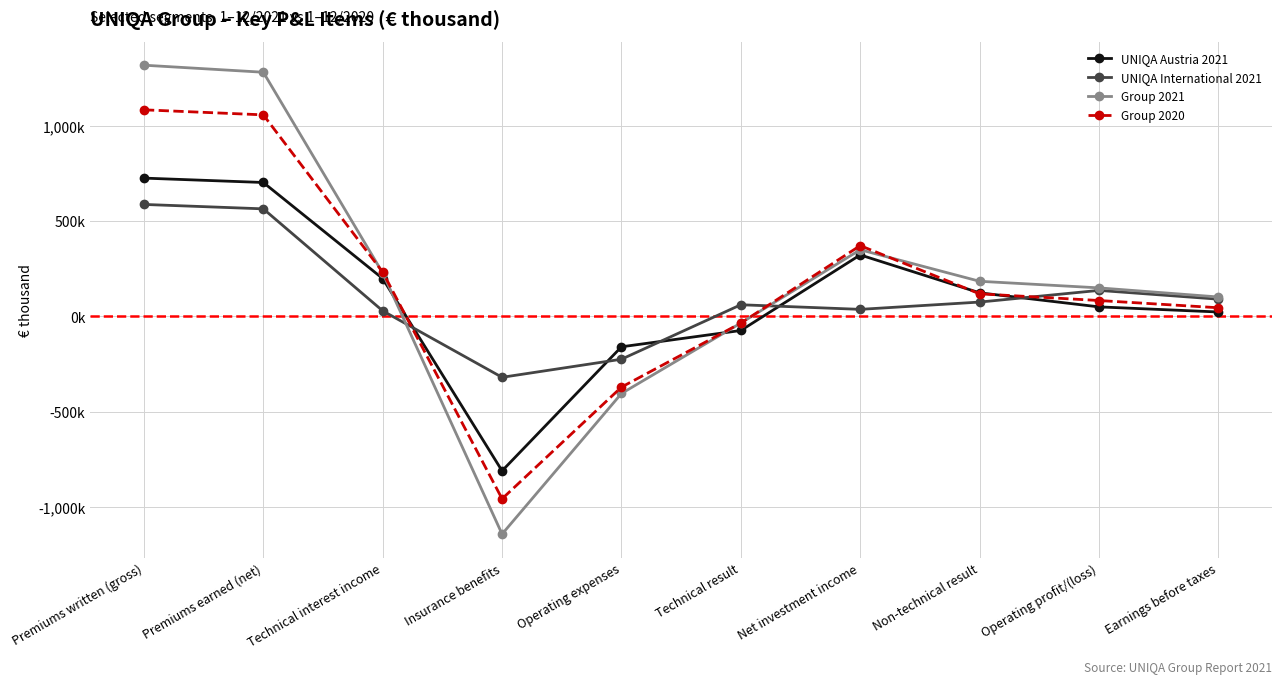

The value of Group 2021 at Earnings before taxes is 70983. True or false?

False